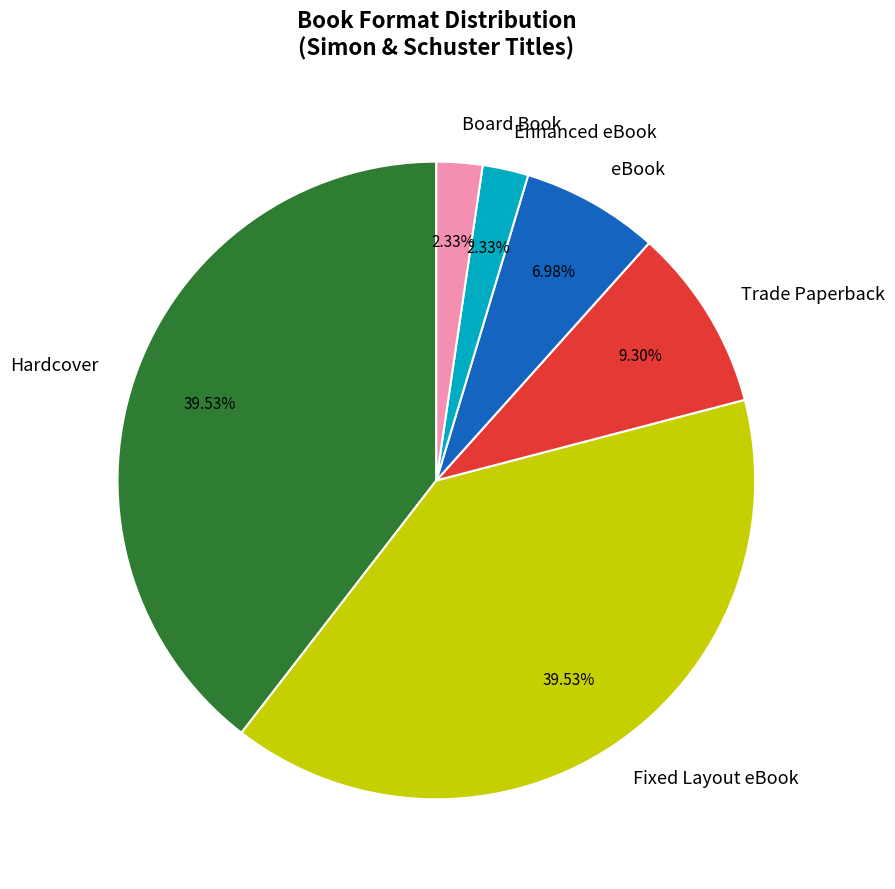

What percentage do Trade Paperback and Board Book together represent?

11.6%